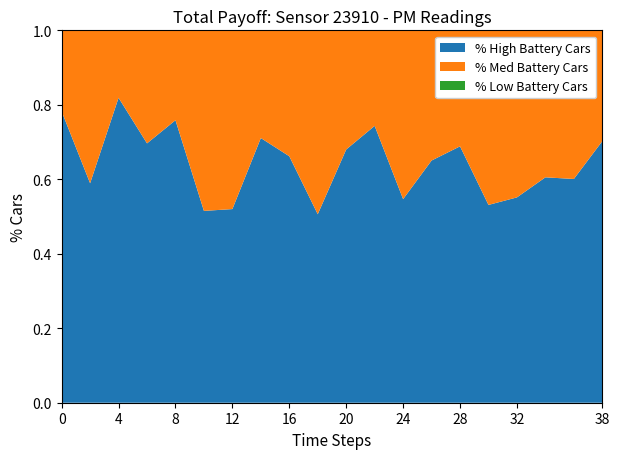

Which category has the highest value in the % High Battery Cars series?

4